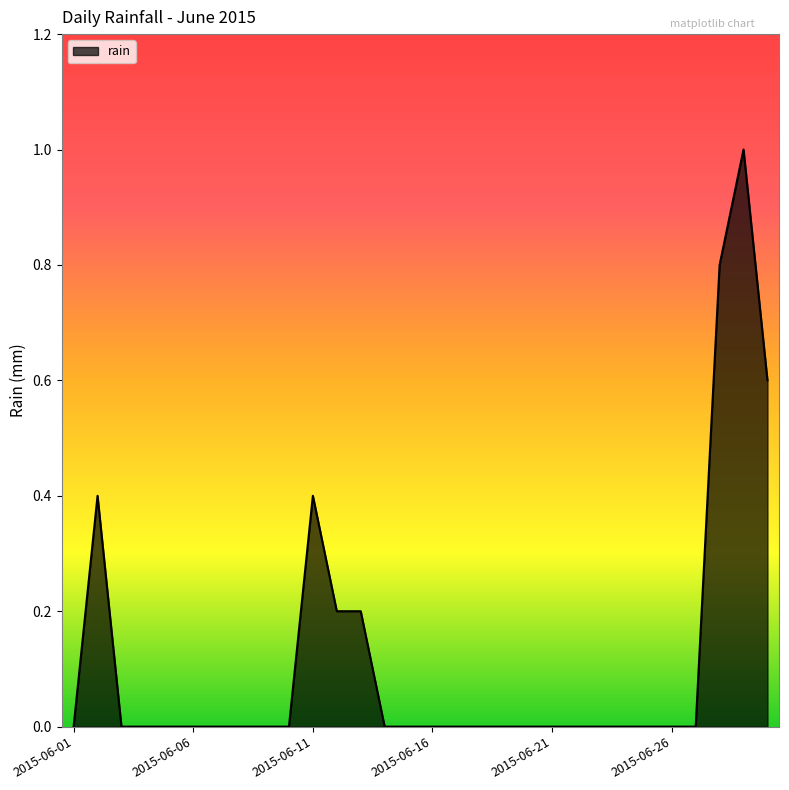

What is the difference between the maximum and minimum values?

1.0